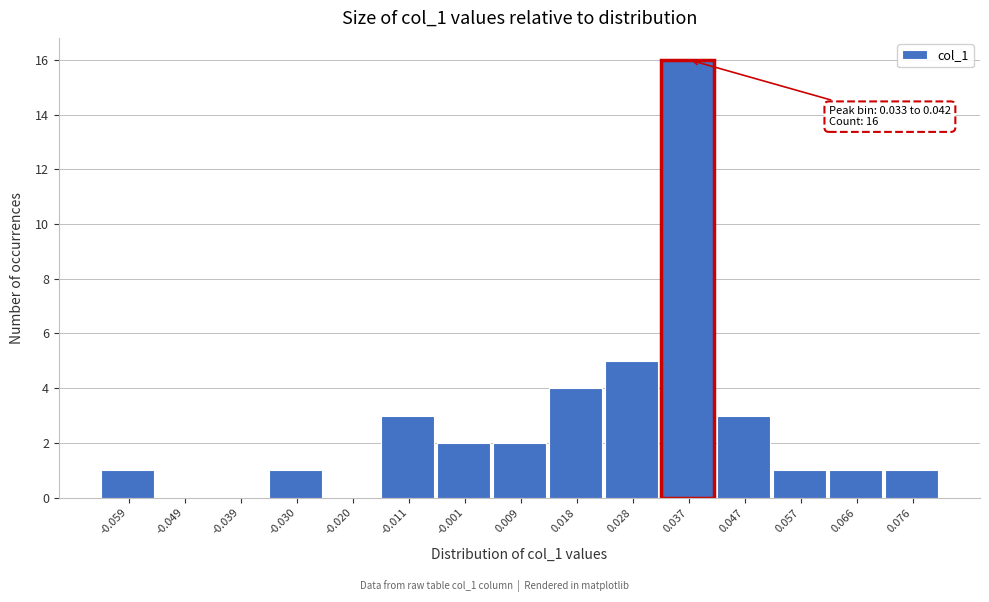

Over which range of the x-axis is the bar tallest?

0.033 to 0.042